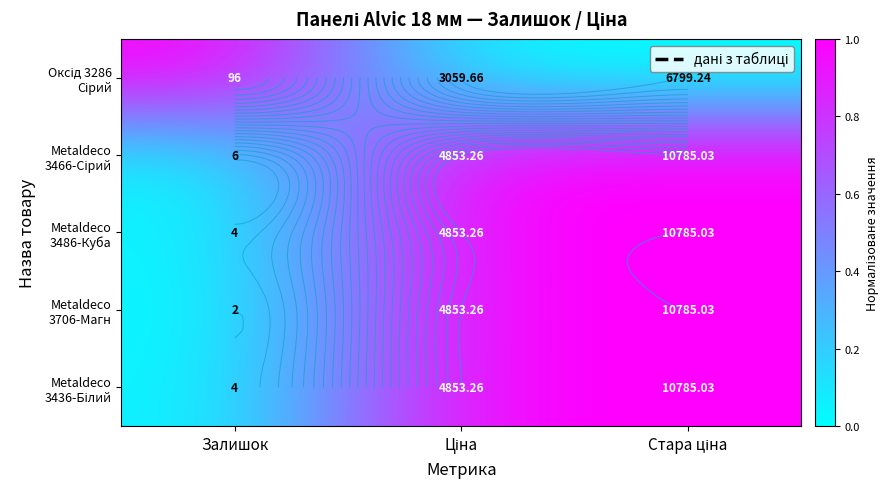

Which series has the largest total across all categories?

Metaldeco 3466-Сірий